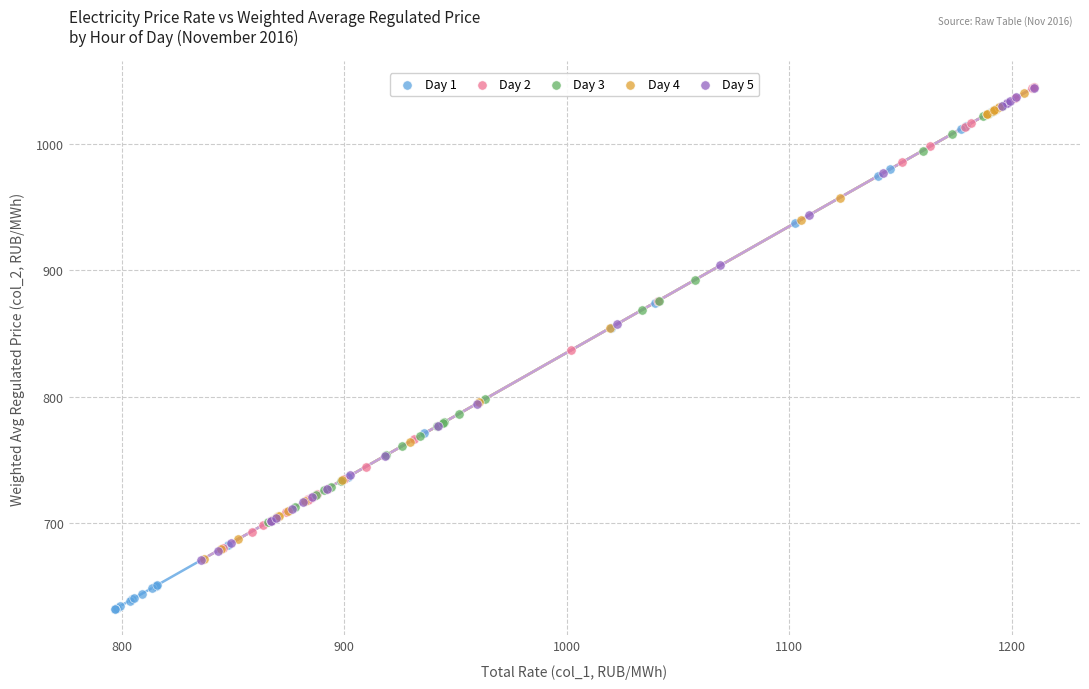

Which series contains the lowest Y value?

Day 1